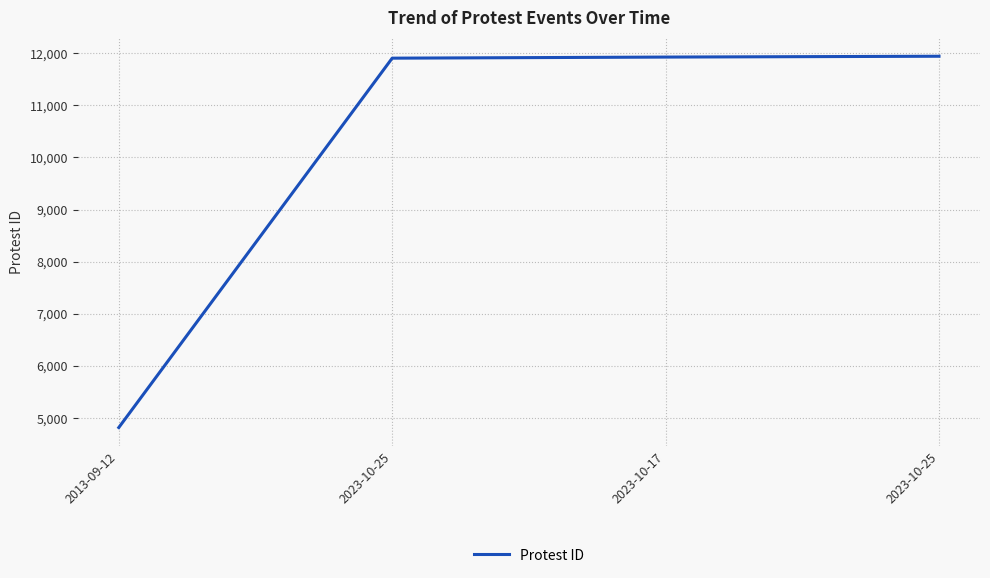

How many lines are shown in the chart?

1